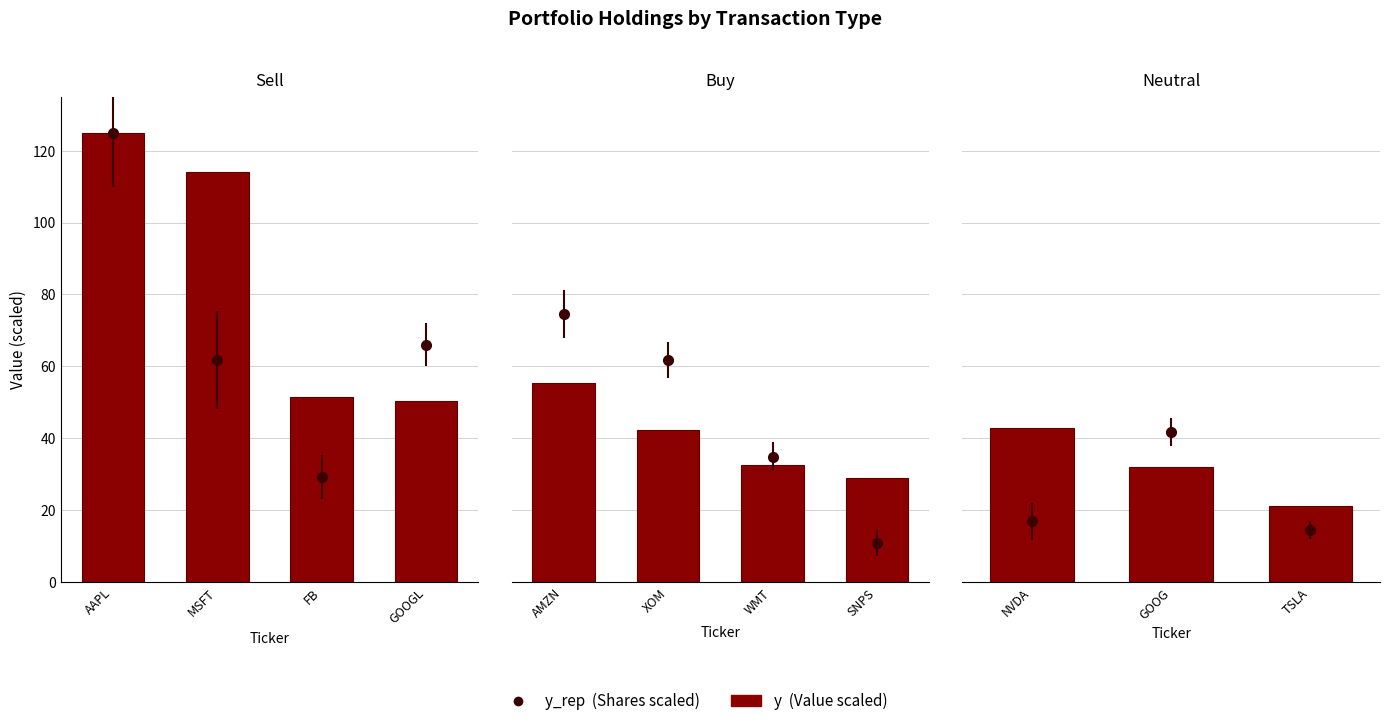

Which category has the highest value across all series?

NVDA